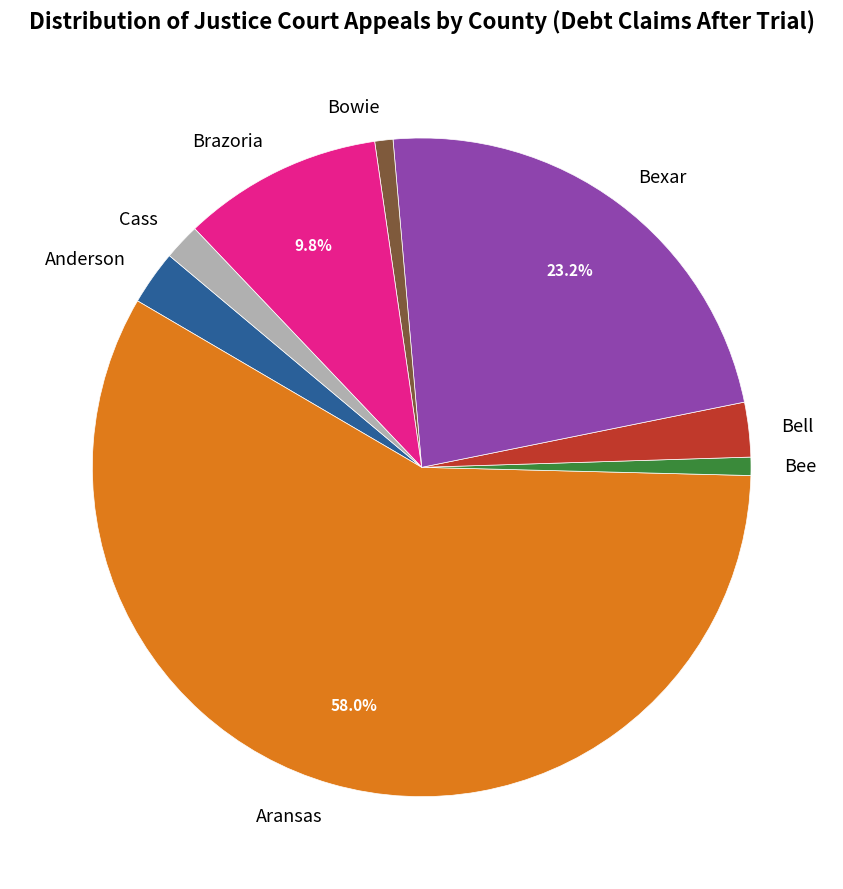

Which slice is the largest?

Aransas